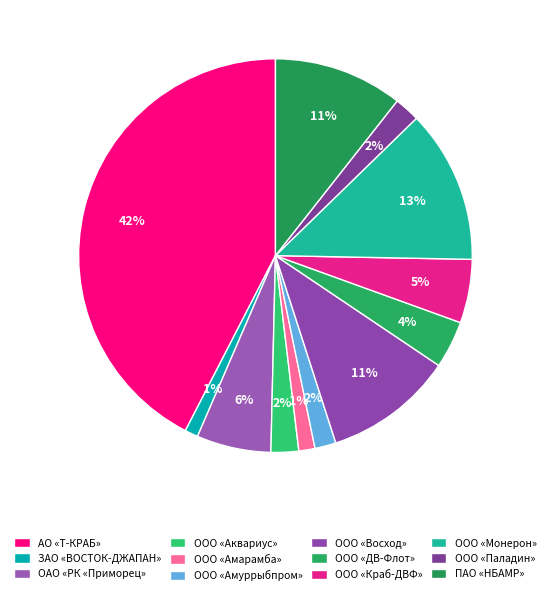

Count the number of slices in the pie.

12